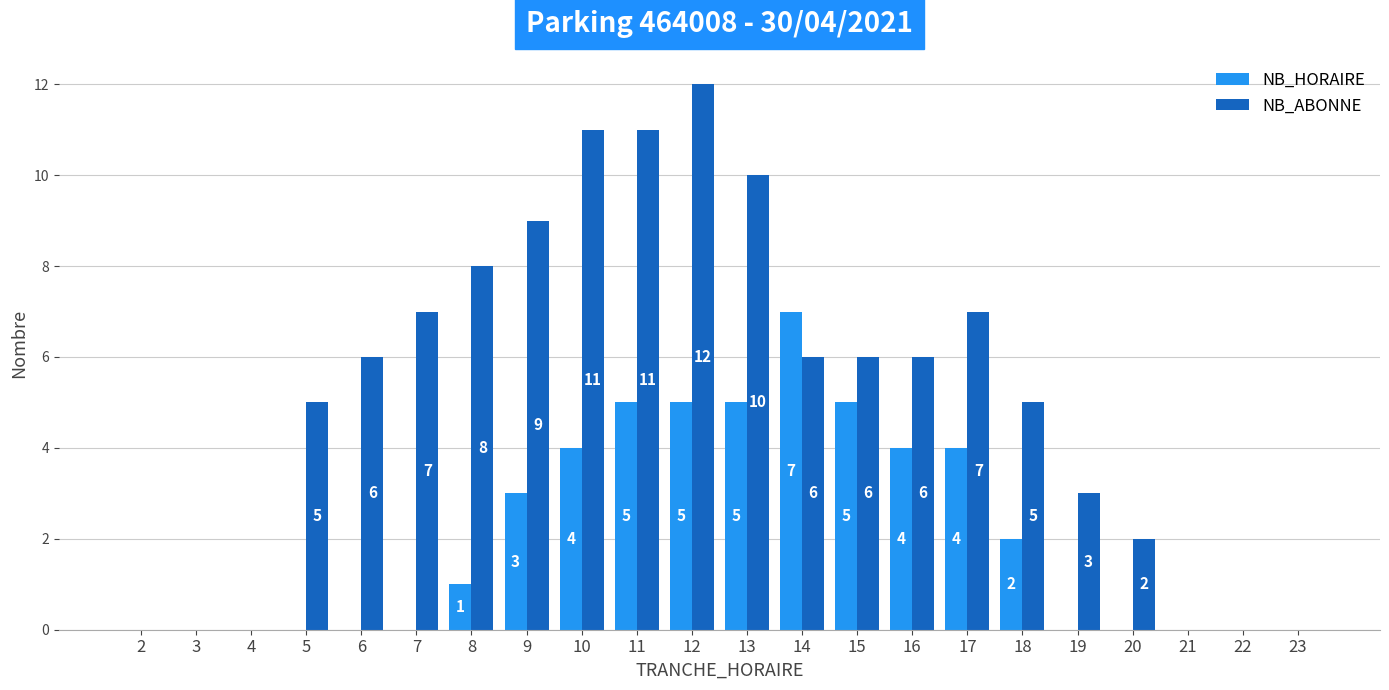

Which series has the largest total across all categories?

NB_ABONNE